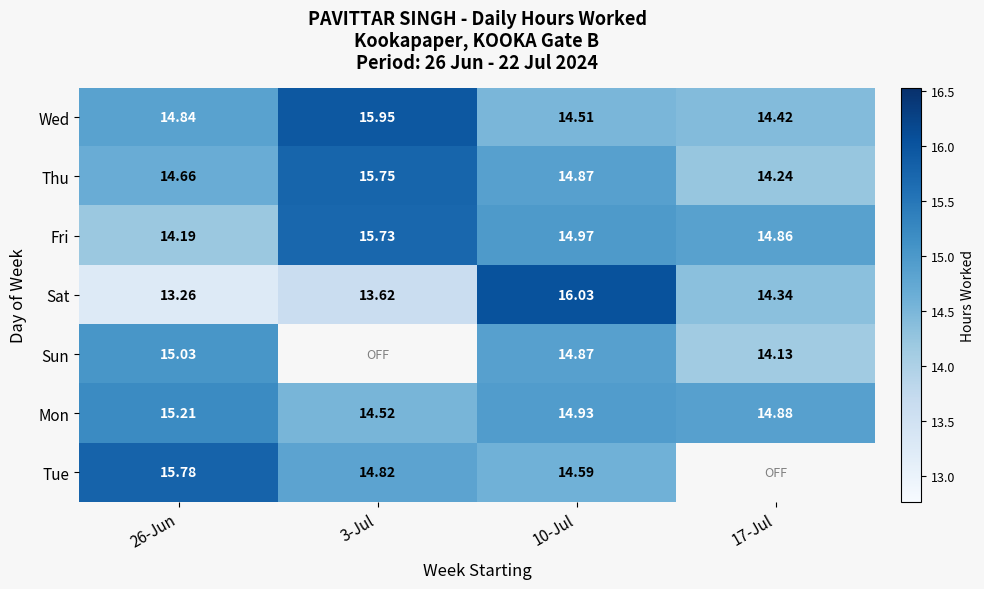

Is it true that Mon equals 8.9 at 3-Jul?

False